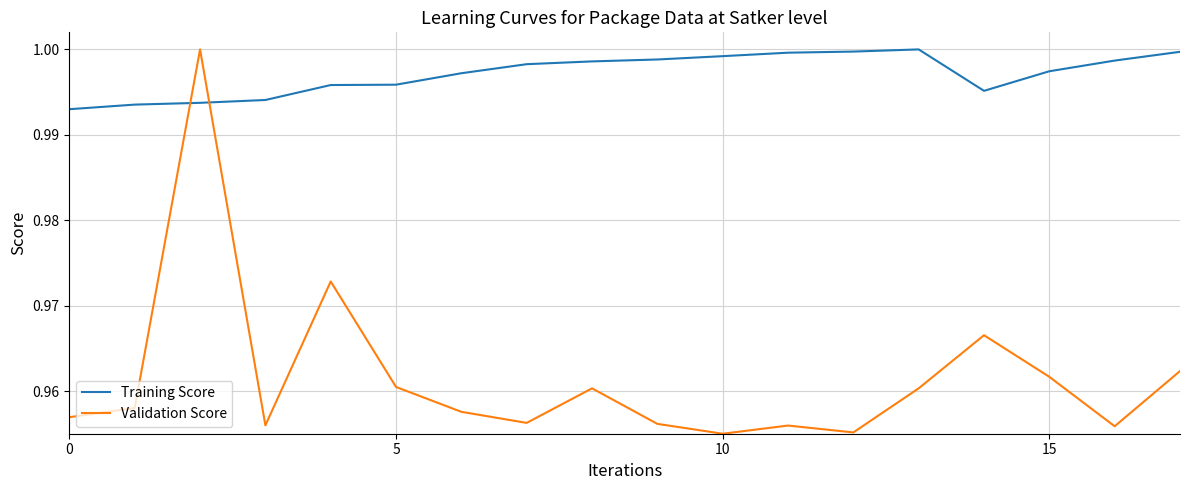

After their last crossing, which series has the higher values: Training Score or Validation Score?

Training Score